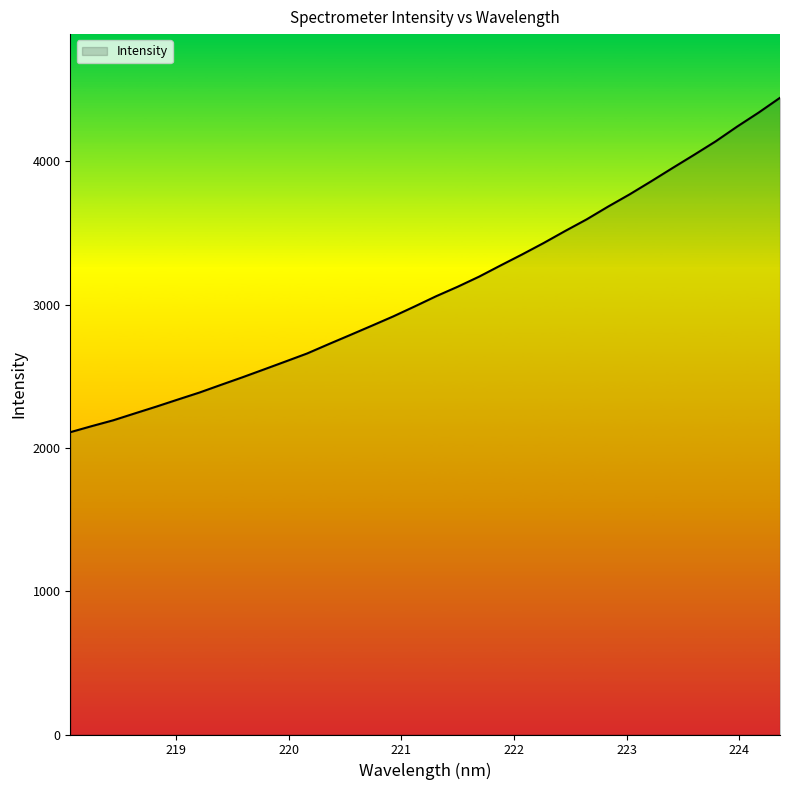

What is the minimum value shown in the chart?

2109.7